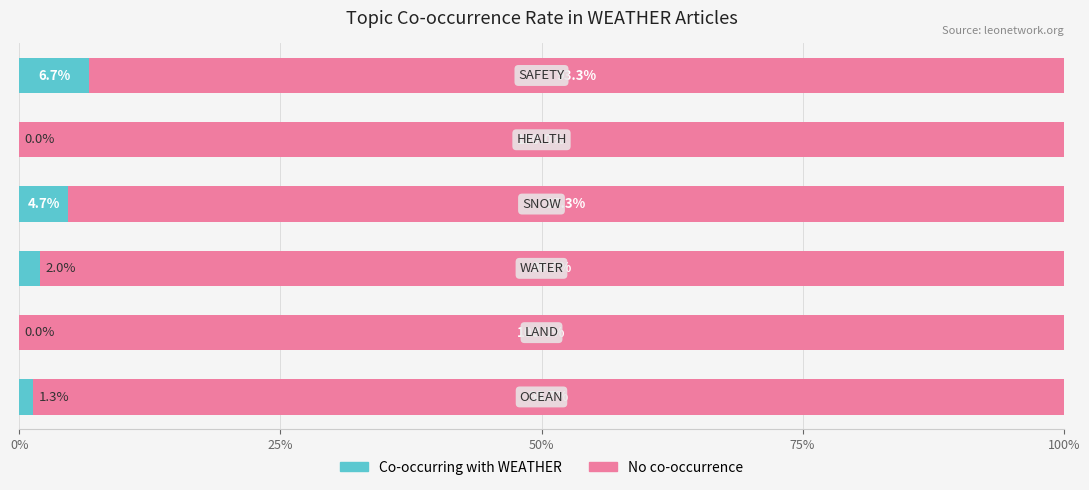

How many data points does each series have?

6